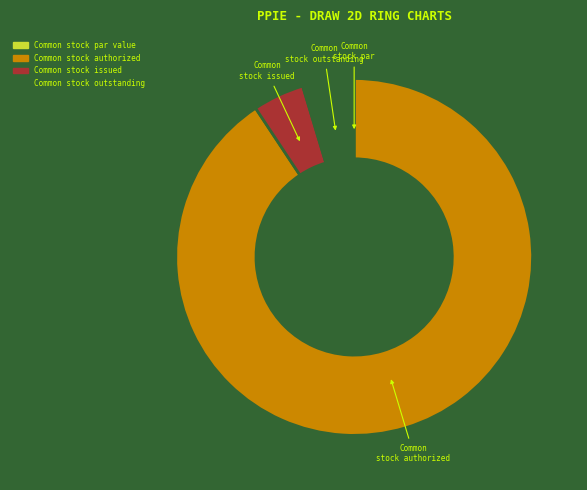

Does any single category account for the majority?

Yes